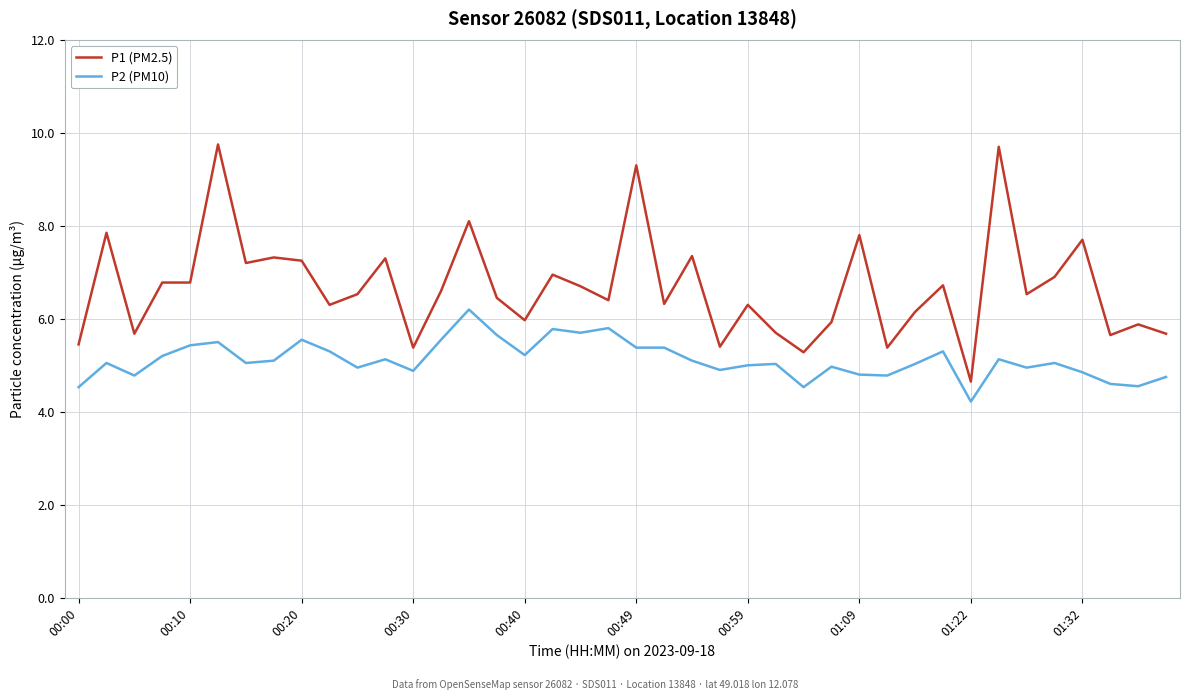

Which series has the largest total across all categories?

P1 (PM2.5)